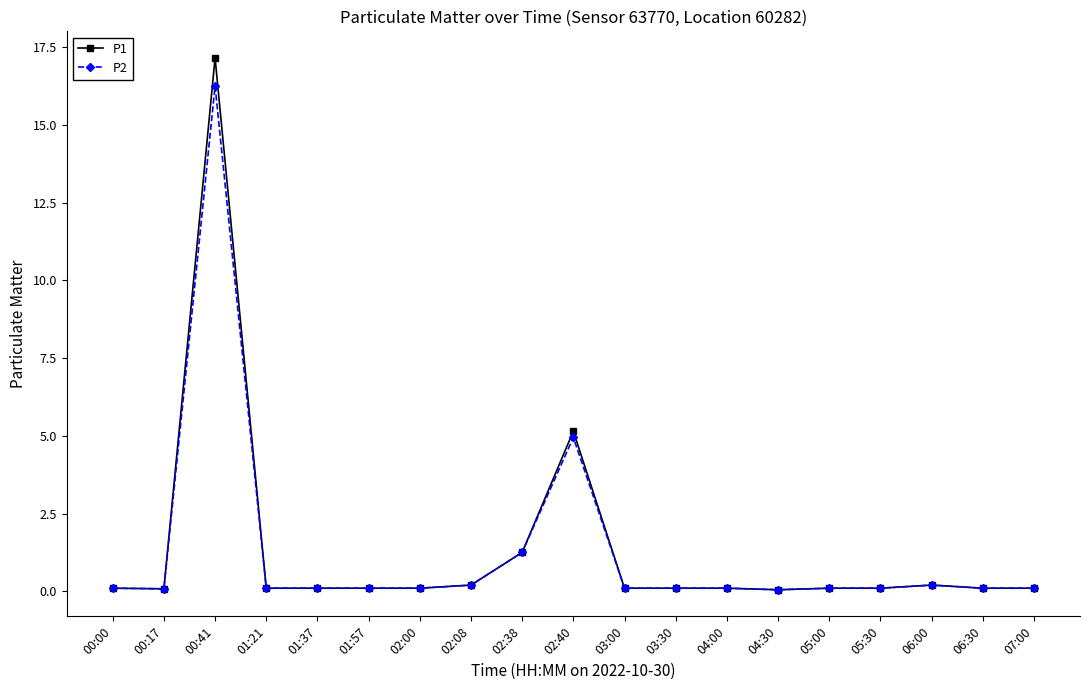

Which category has the highest value across all series?

00:41